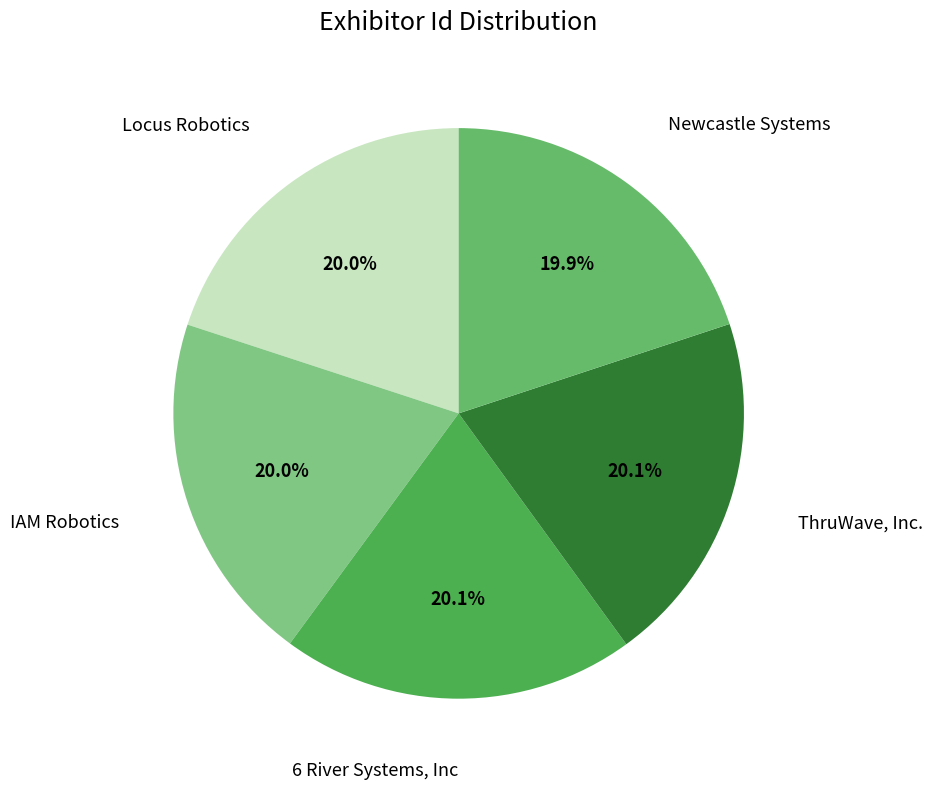

How many segments does this pie chart have?

5